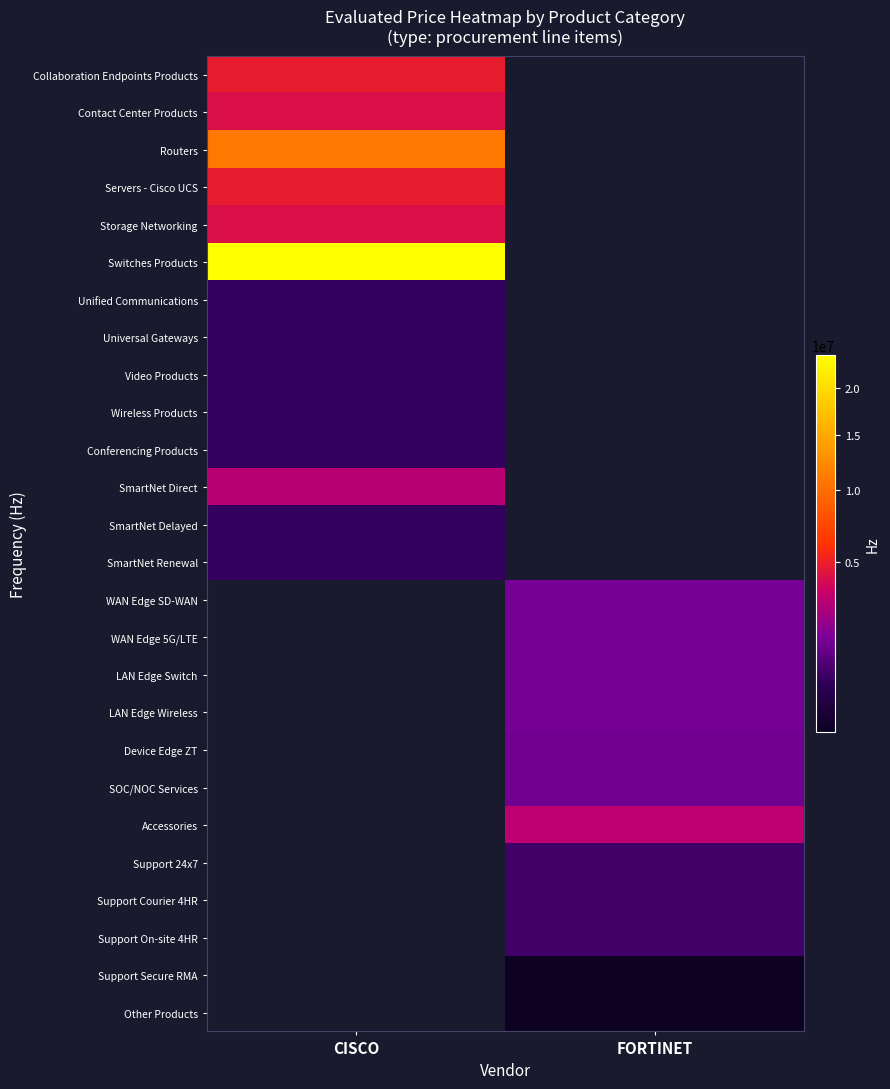

Reading left to right, extract all data points from this chart.

Collaboration Endpoints Products: CISCO=4800000	FORTINET=0
Contact Center Products: CISCO=4200000	FORTINET=0
Routers: CISCO=10800000	FORTINET=0
Servers - Cisco UCS: CISCO=4800000	FORTINET=0
Storage Networking: CISCO=4200000	FORTINET=0
Switches Products: CISCO=24000000	FORTINET=0
Unified Communications: CISCO=600000	FORTINET=0
Universal Gateways: CISCO=600000	FORTINET=0
Video Products: CISCO=600000	FORTINET=0
Wireless Products: CISCO=600000	FORTINET=0
Conferencing Products: CISCO=600000	FORTINET=0
SmartNet Direct: CISCO=3000000	FORTINET=0
SmartNet Delayed: CISCO=600000	FORTINET=0
SmartNet Renewal: CISCO=600000	FORTINET=0
WAN Edge SD-WAN: CISCO=0	FORTINET=1575000
WAN Edge 5G/LTE: CISCO=0	FORTINET=1575000
LAN Edge Switch: CISCO=0	FORTINET=1575000
LAN Edge Wireless: CISCO=0	FORTINET=1575000
Device Edge ZT: CISCO=0	FORTINET=1500000
SOC/NOC Services: CISCO=0	FORTINET=1500000
Accessories: CISCO=0	FORTINET=3150000
Support 24x7: CISCO=0	FORTINET=750000
Support Courier 4HR: CISCO=0	FORTINET=750000
Support On-site 4HR: CISCO=0	FORTINET=750000
Support Secure RMA: CISCO=0	FORTINET=150000
Other Products: CISCO=0	FORTINET=150000